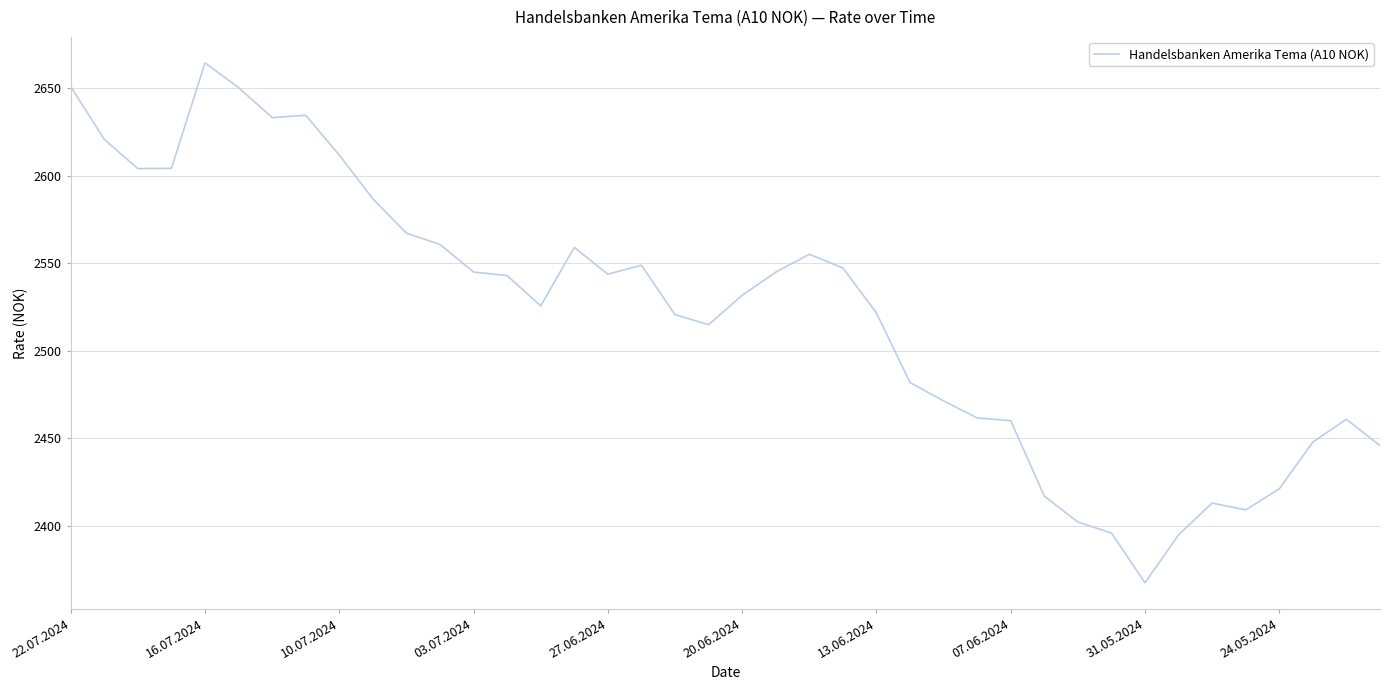

What is the minimum value shown in the chart?

2367.6